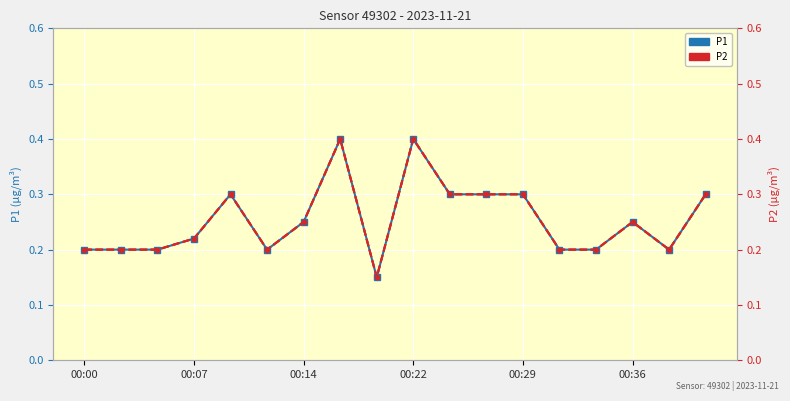

True or false: P1 and P2 cross at least once.

False